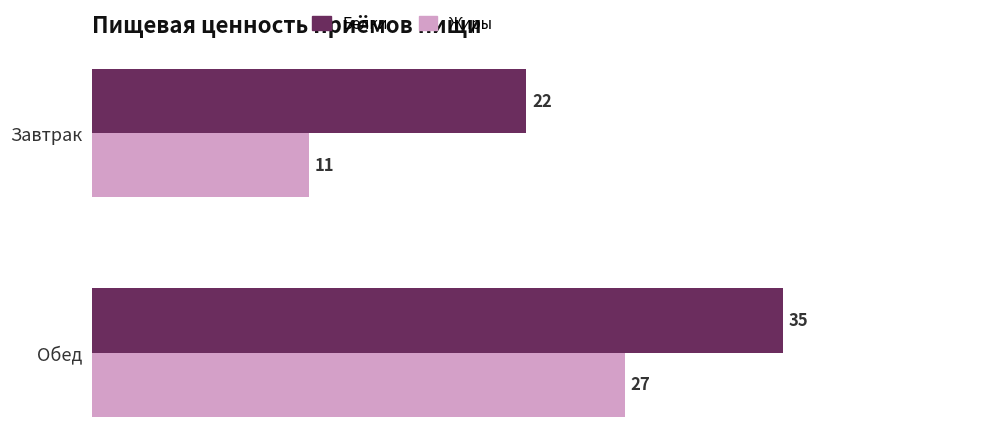

Which series has the largest total across all categories?

Белки